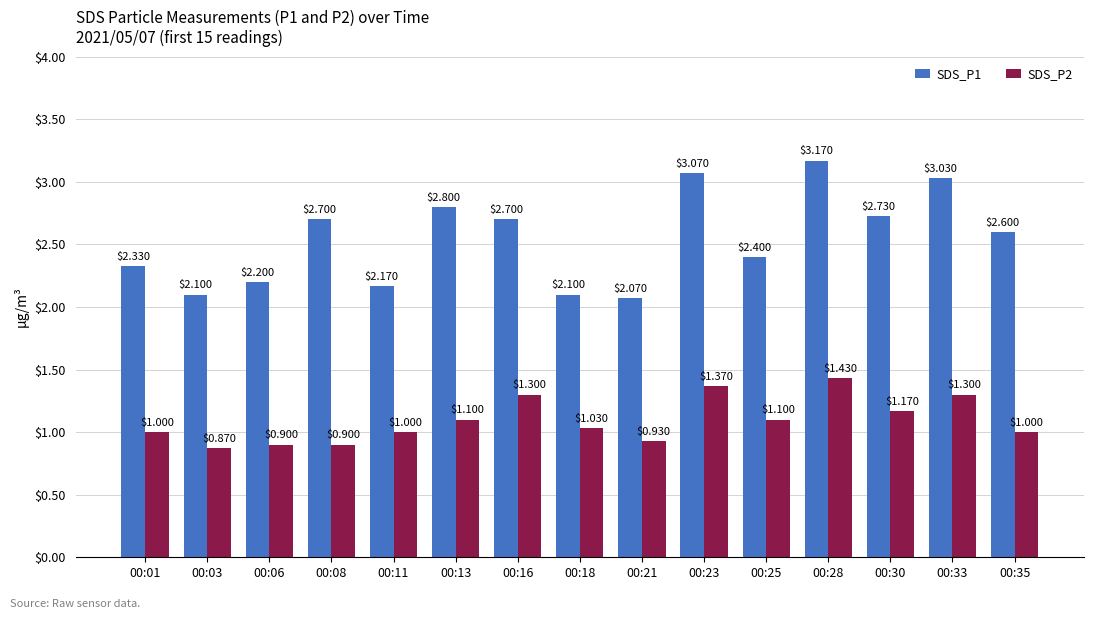

What is the lowest value of the SDS_P1 series?

2.1